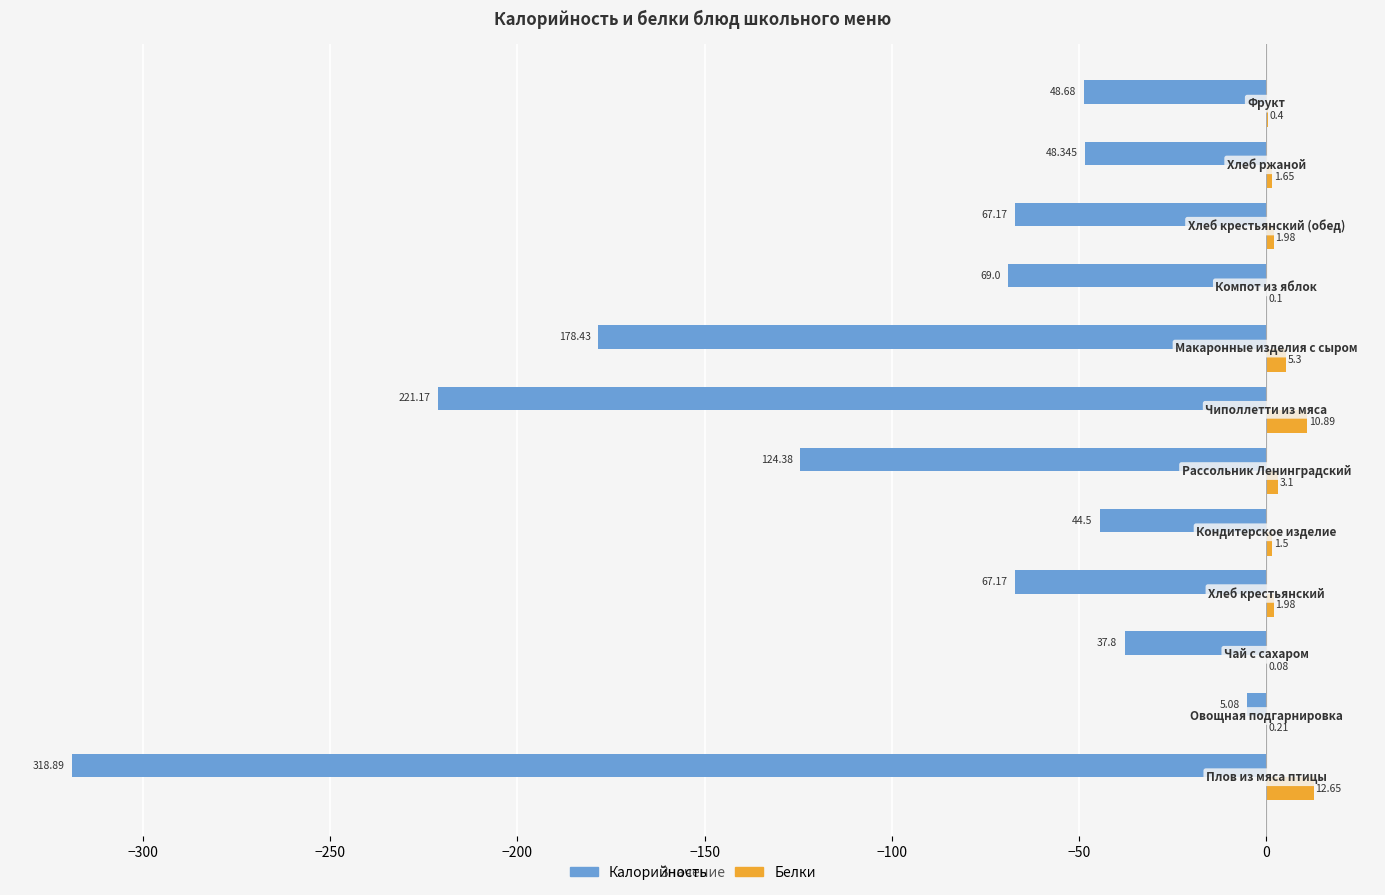

Which series has the largest total across all categories?

Белки